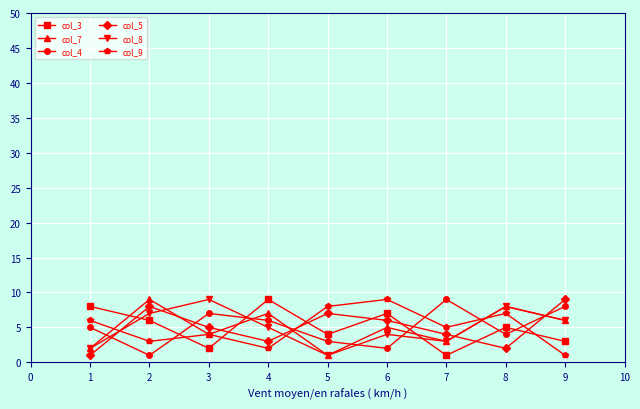

Where do col_4 and col_8 first cross each other?

1 and 2